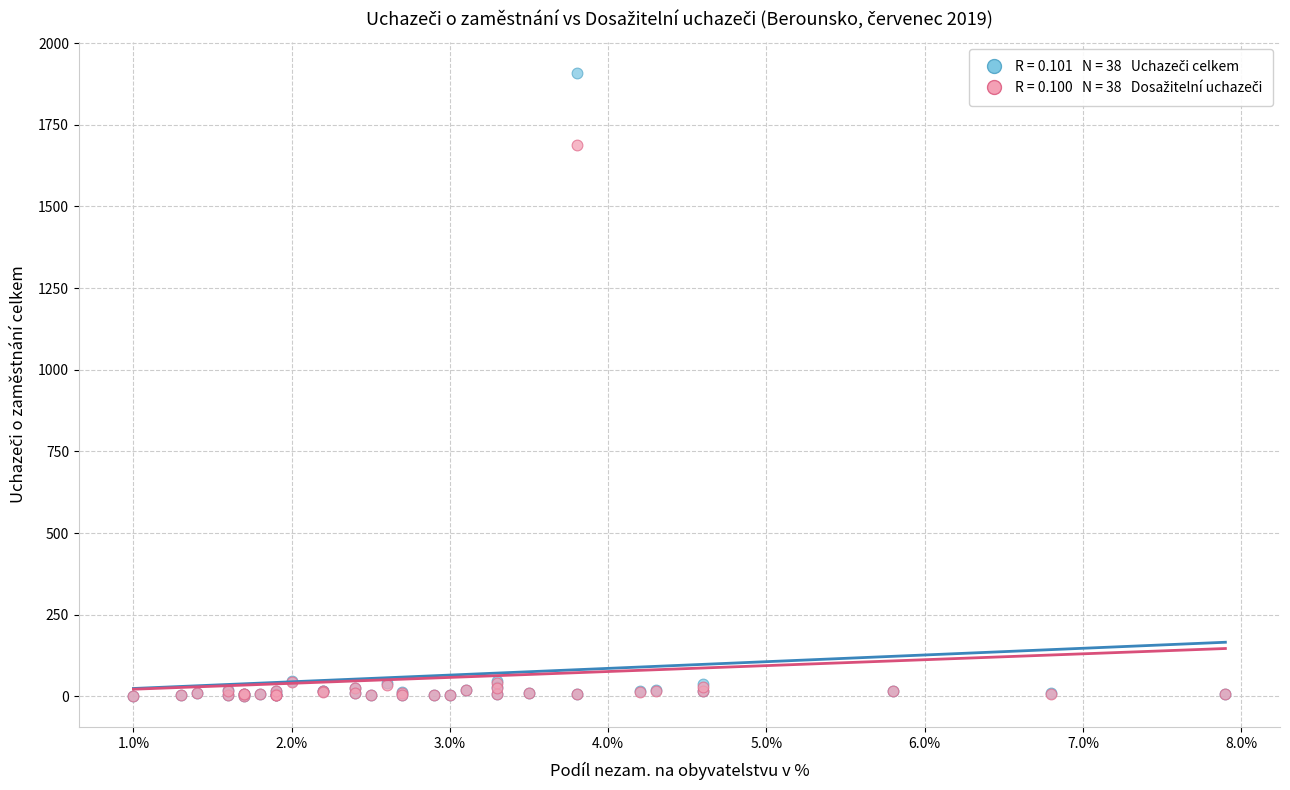

Across all series, what Y value is closest to 955?

1688